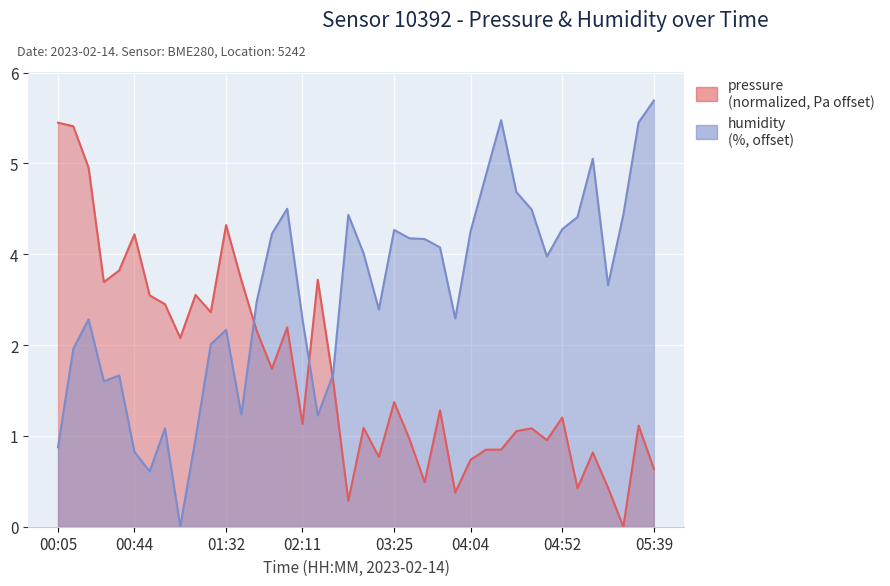

Rank the series by their maximum value, from lowest to highest.

pressure, humidity